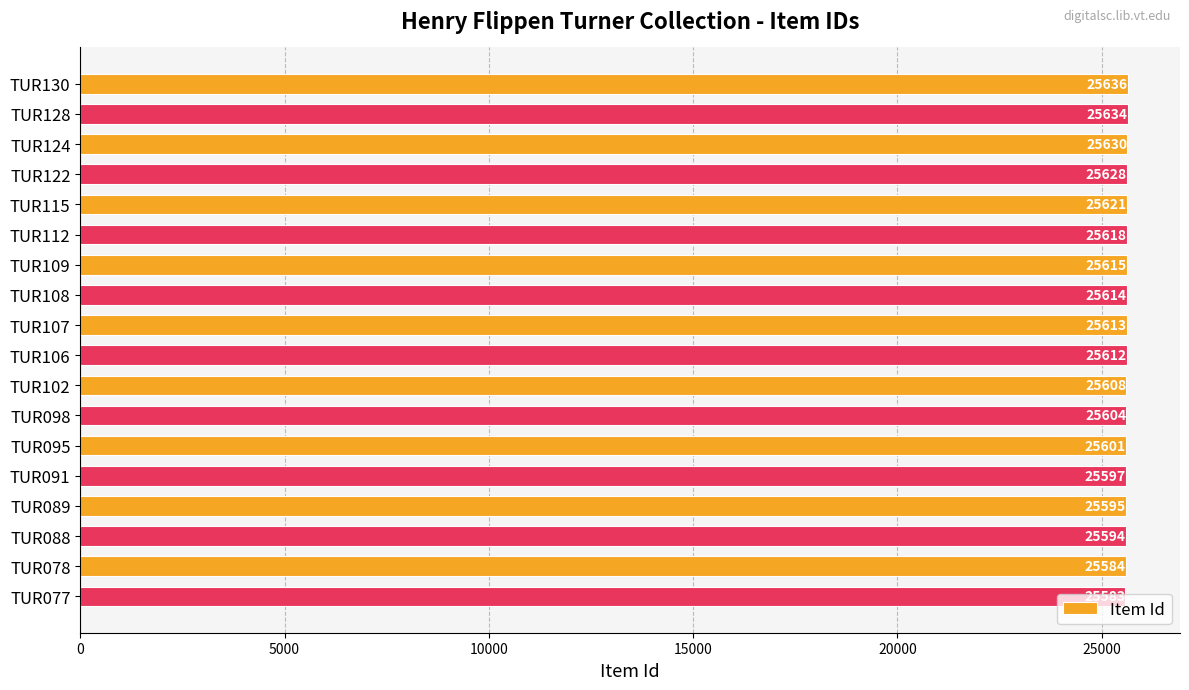

The value at TUR078 is 10520. True or false?

False